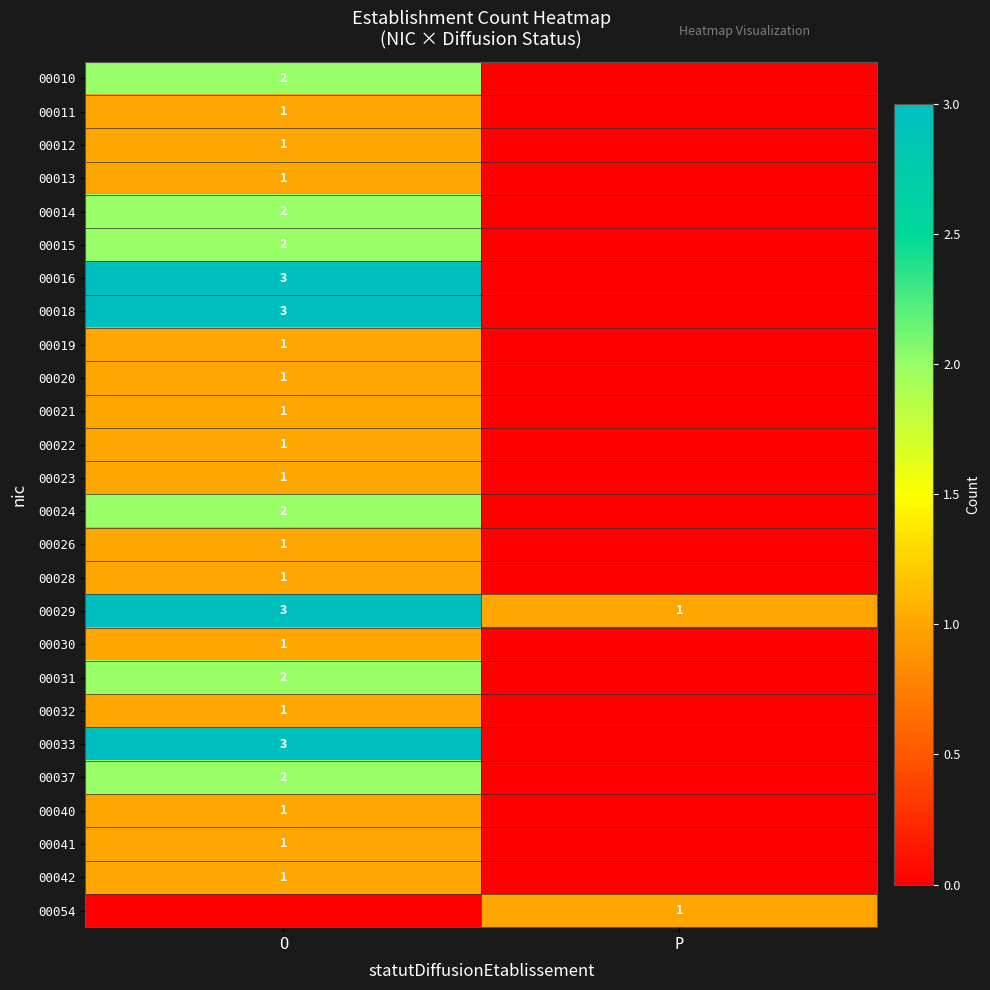

True or false: 00054 has a value of 1 at P.

True